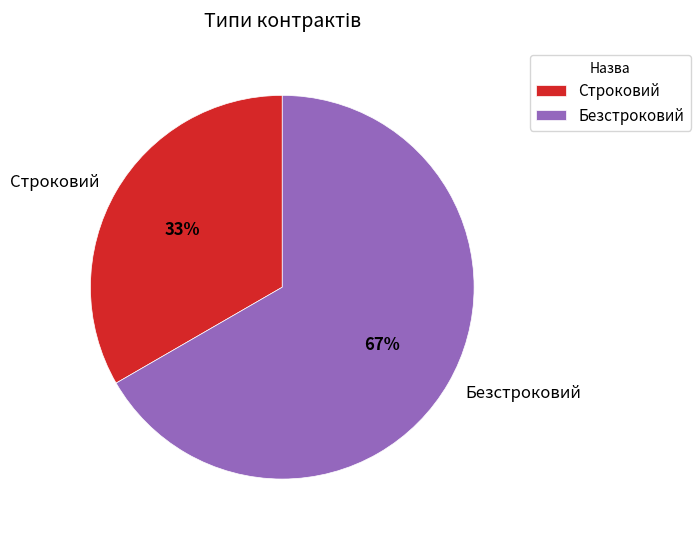

Is there any slice that represents more than half of the pie?

Yes